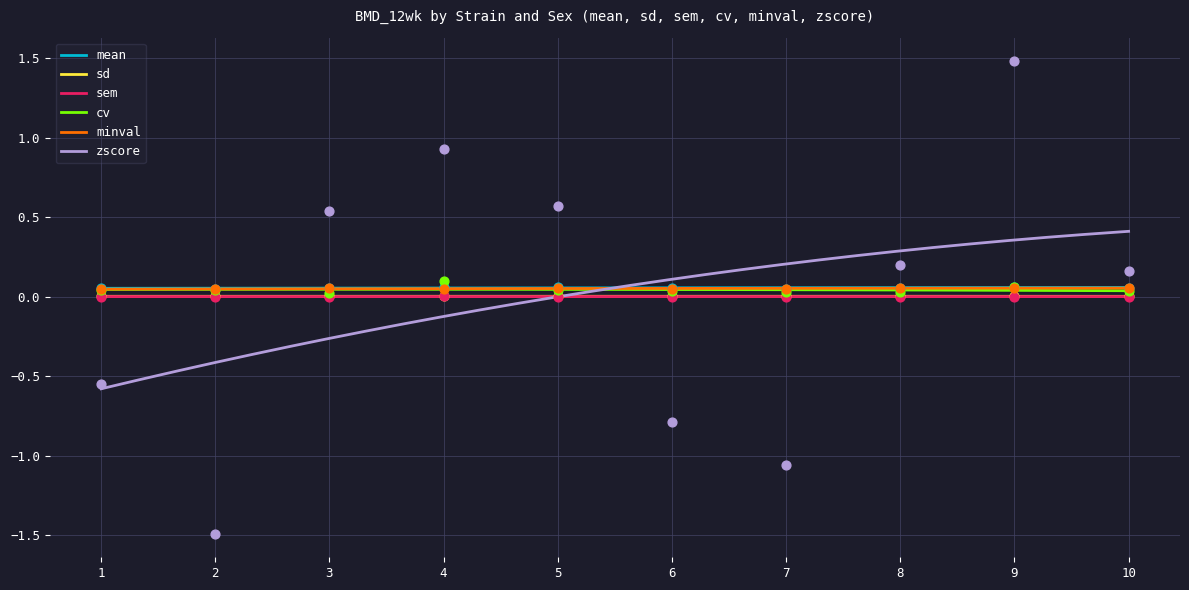

Which series contains the lowest Y value?

zscore